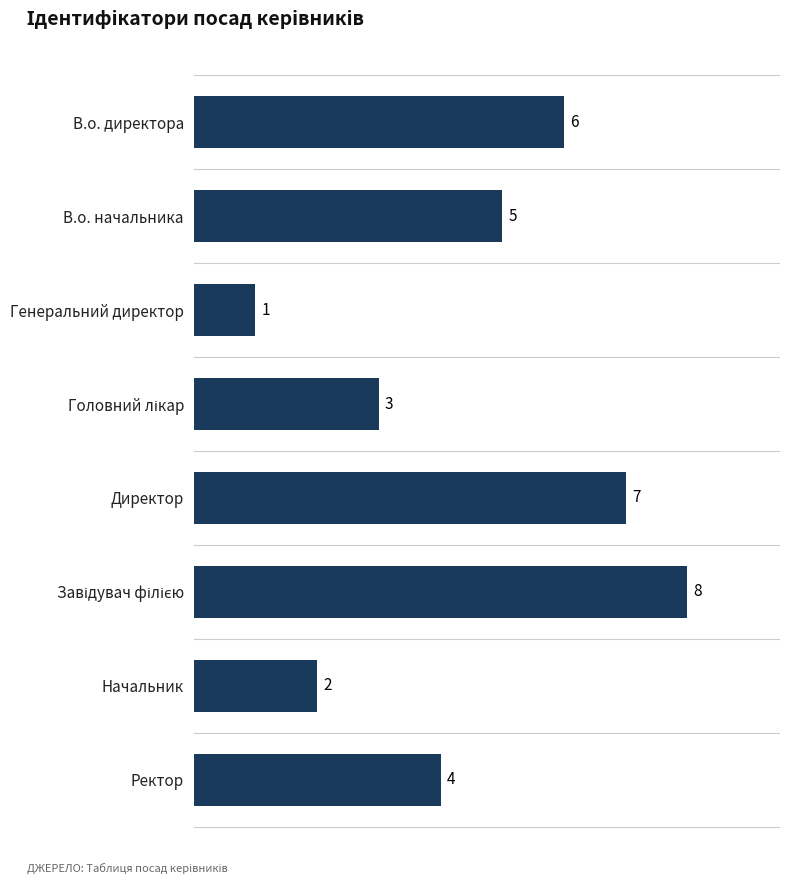

What is the label of the 1st bar from the bottom?

Ректор